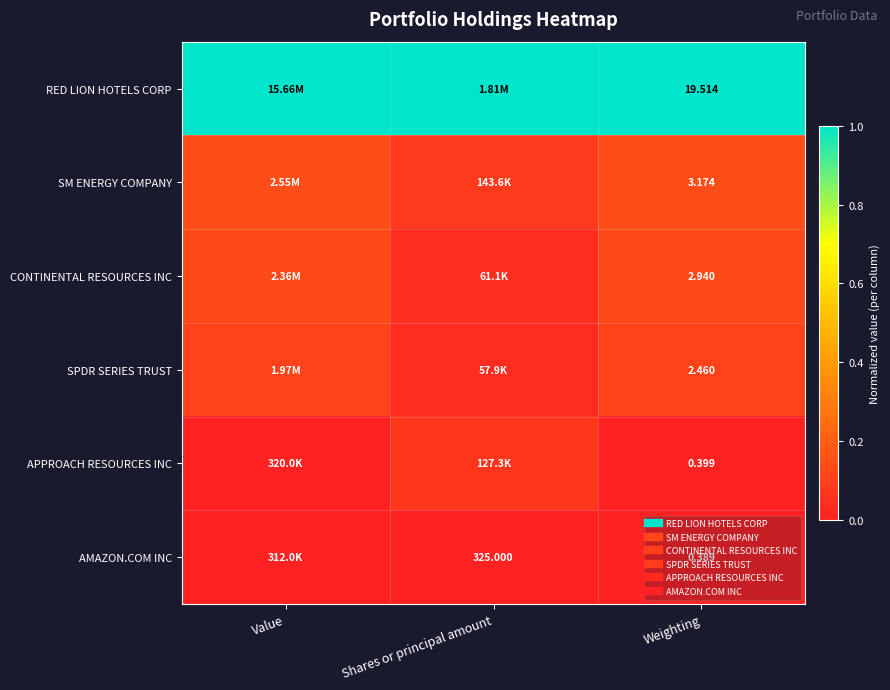

Which label corresponds to the largest value in the chart?

Value